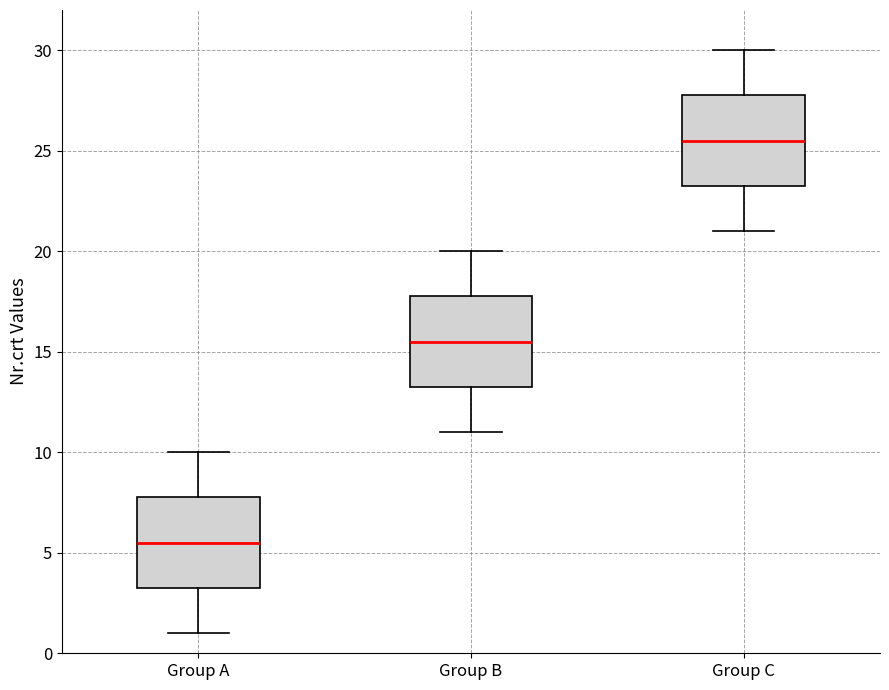

Which box's median line is the highest?

Group C